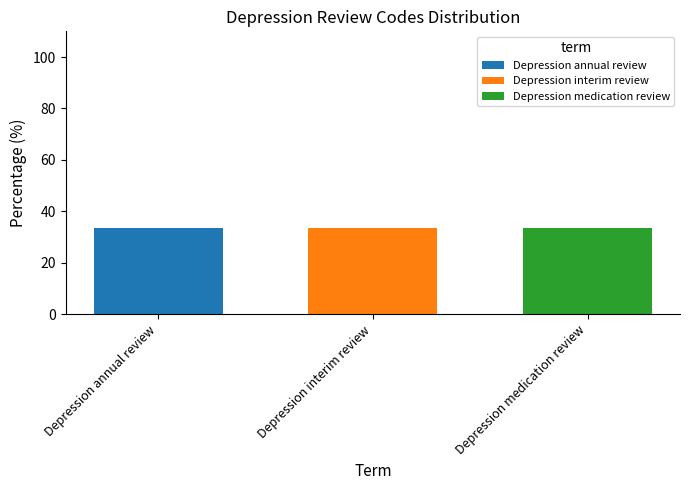

Are the bars grouped side by side (vs. stacked)?

No